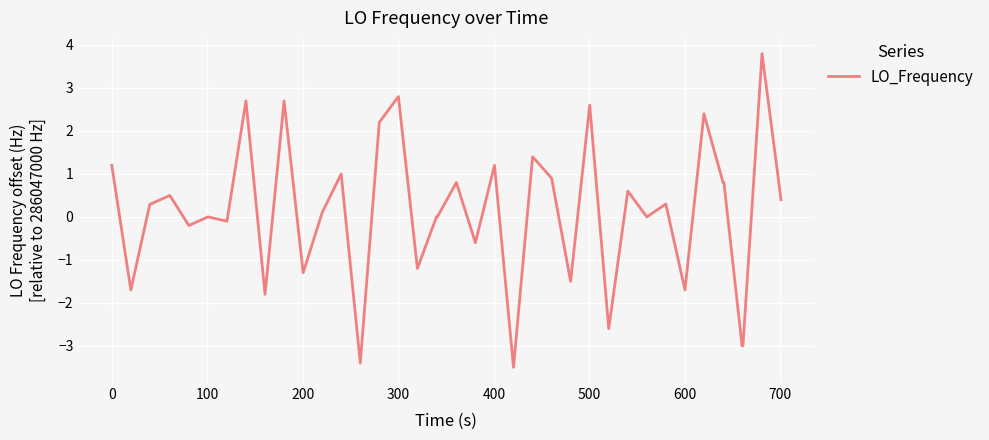

What is the maximum value shown in the chart?

3.8